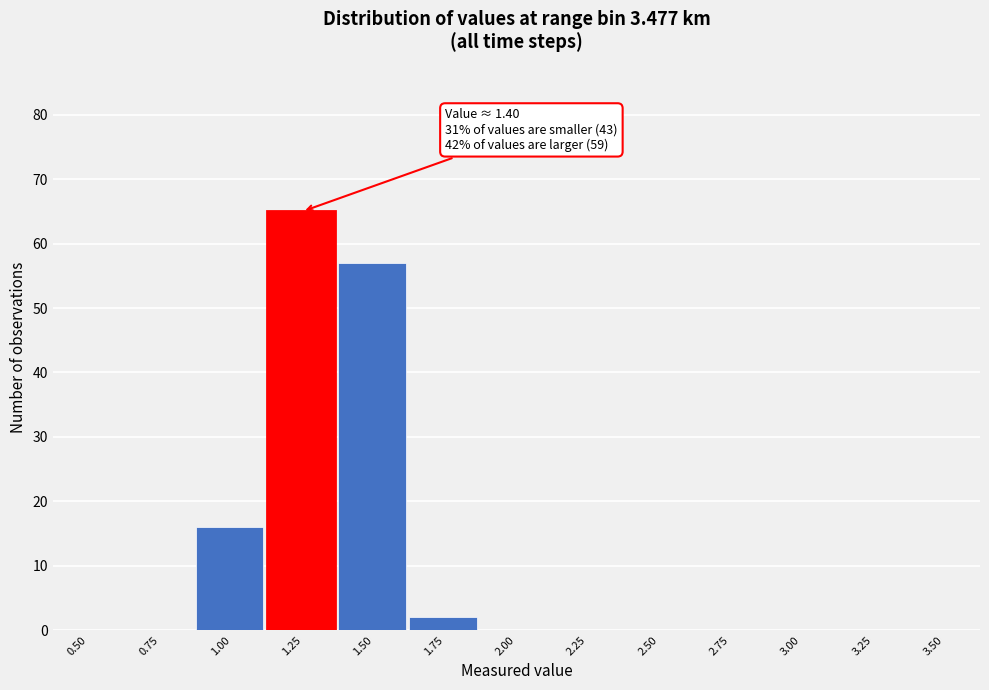

Reading left to right, transcribe all the data shown in this chart.

0.50=0	0.75=0	1.00=16	1.25=65	1.50=57	1.75=2	2.00=0	2.25=0	2.50=0	2.75=0	3.00=0	3.25=0	3.50=0